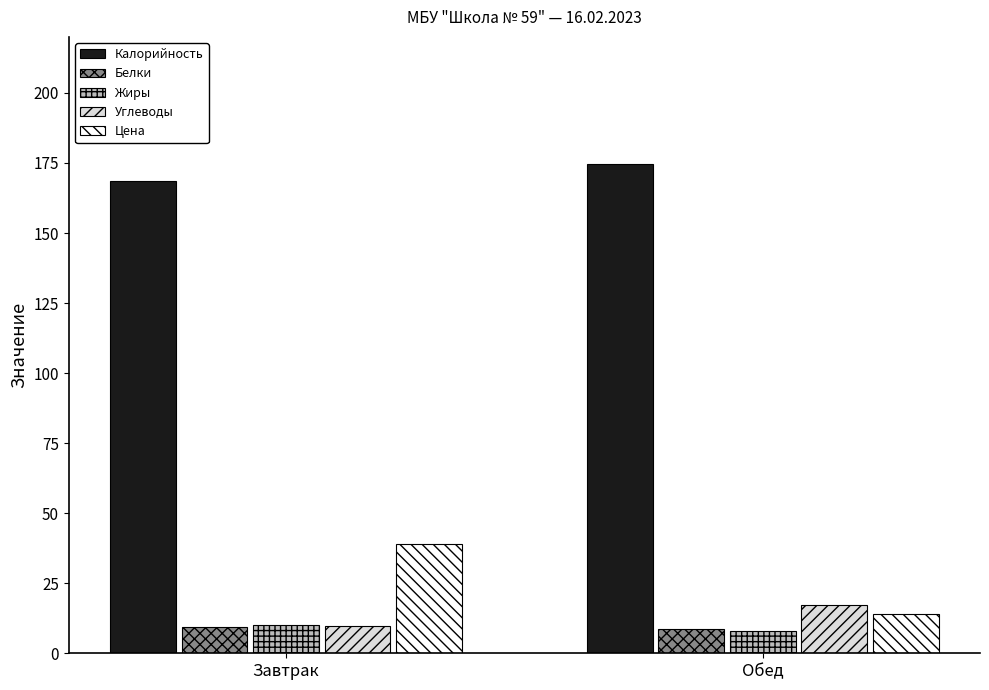

What is the maximum value shown in the chart?

174.6